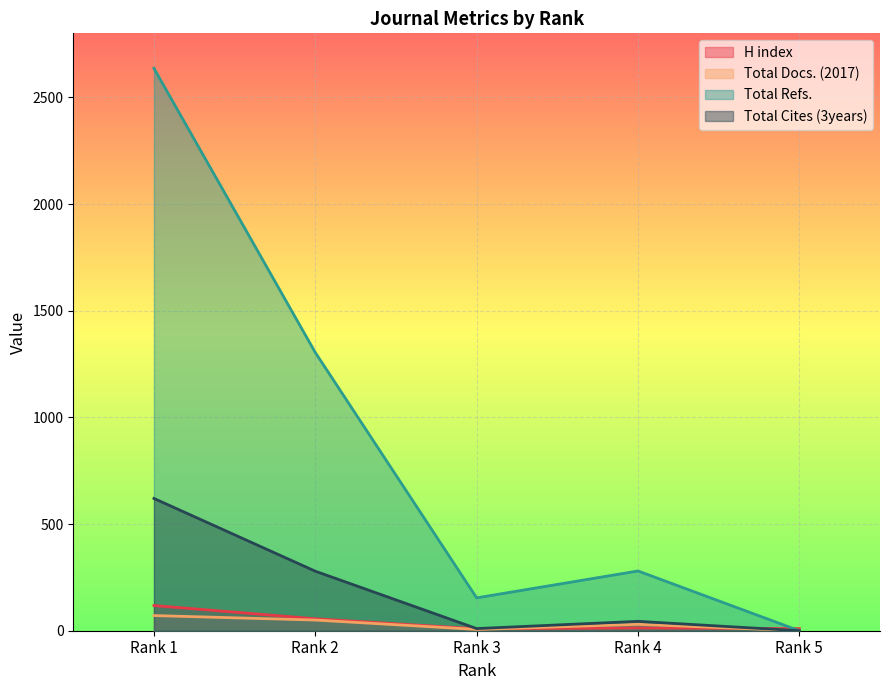

At which category is the sum across all series the highest?

Rank 1